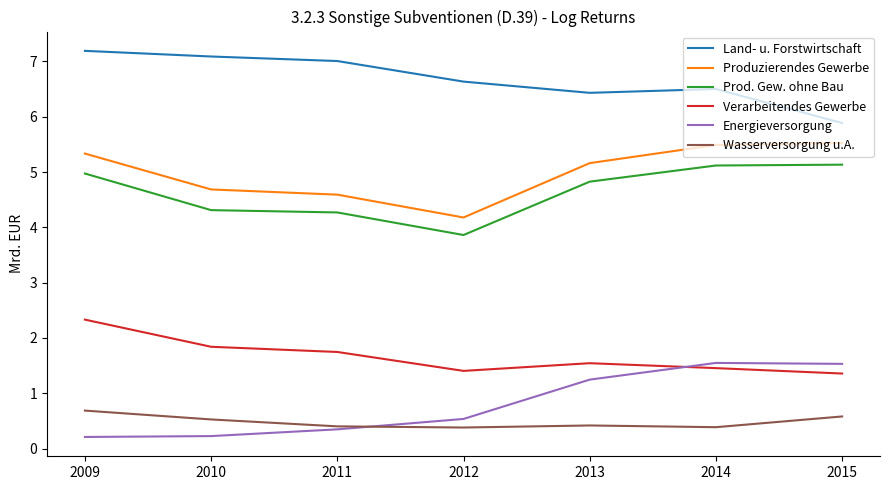

True or false: Verarbeitendes Gewerbe and Wasserversorgung u.A. intersect in this chart.

False